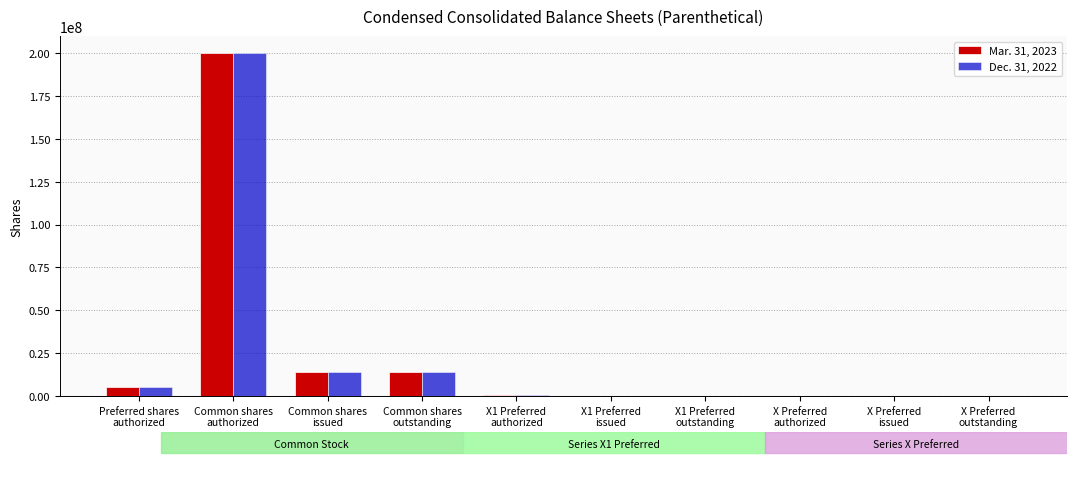

What is the greatest value displayed?

200000000